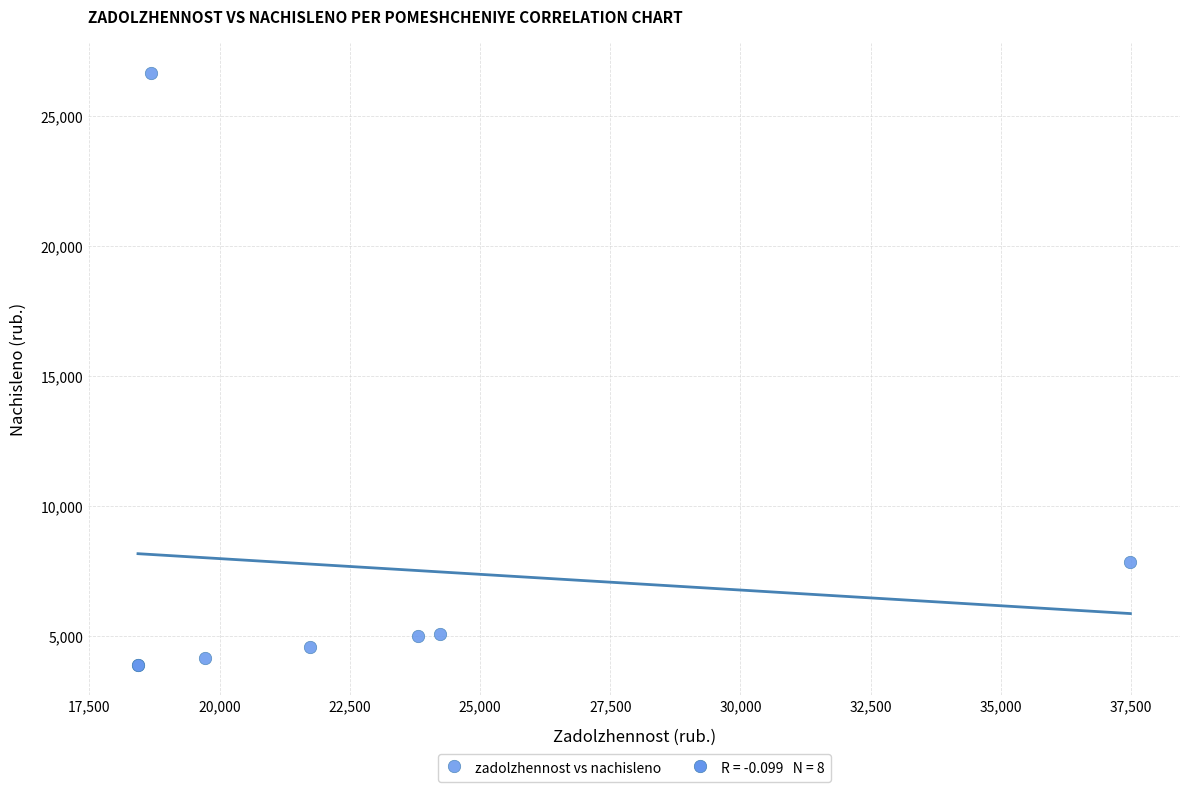

What Y value in the scatter plot is closest to 15273?

7851.8